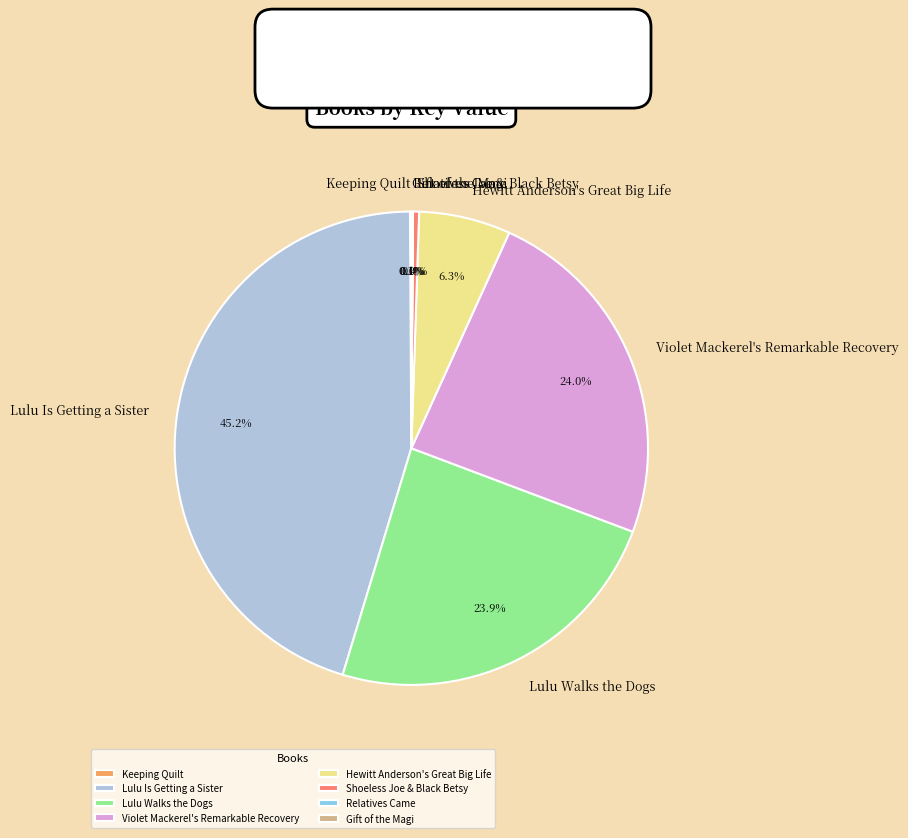

What percentage is the Lulu Is Getting a Sister slice, to the nearest percent?

45%